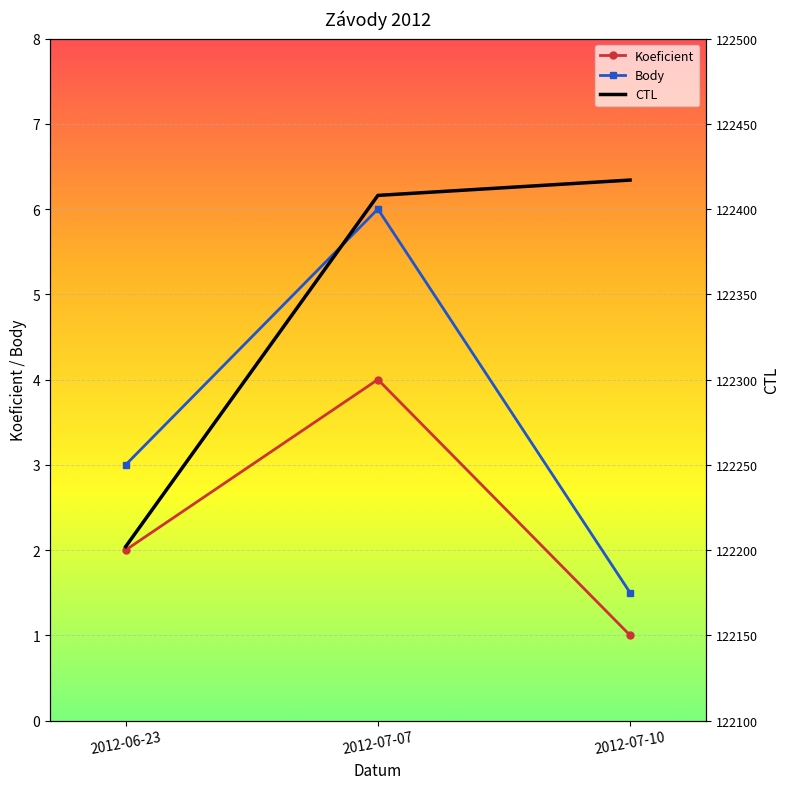

The value of Body at 2012-07-07 is 6.0. True or false?

True